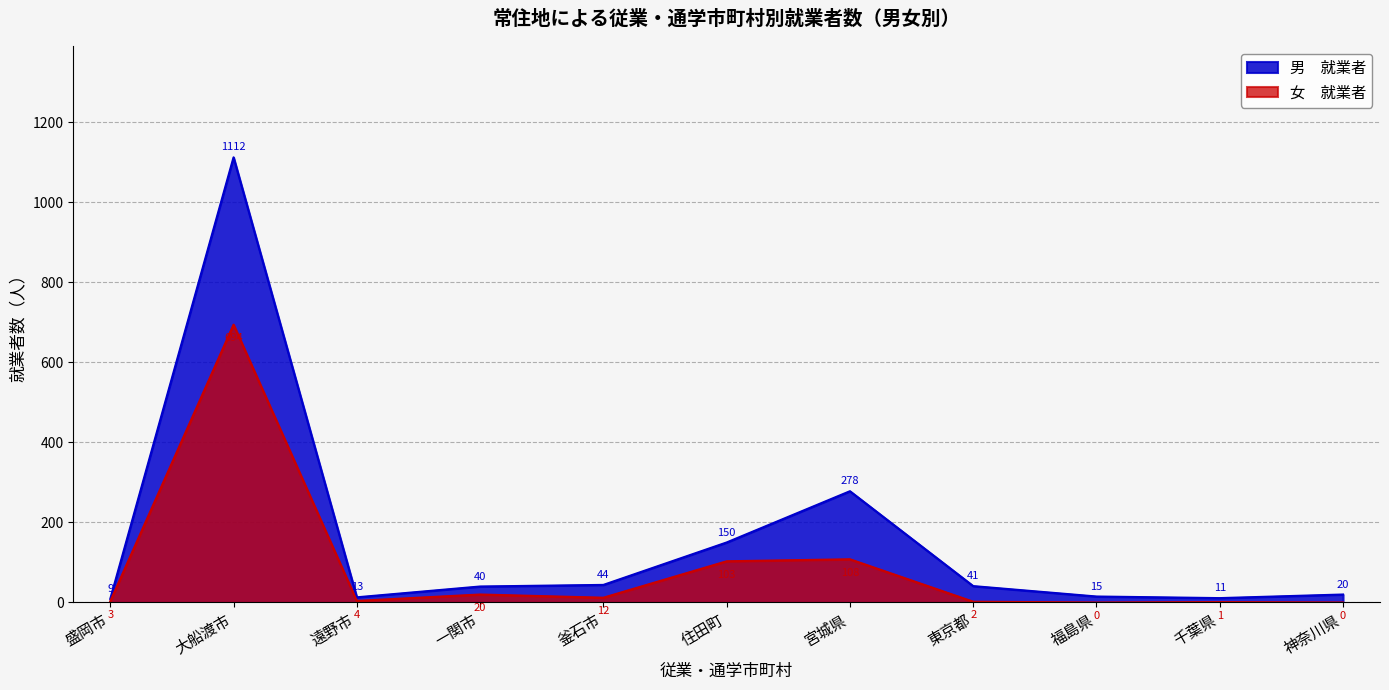

Reading right to left, transcribe all the data shown in this chart.

男　就業者: 20	11	15	41	278	150	44	40	13	1112	9
女　就業者: 0	1	0	2	108	103	12	20	4	694	3